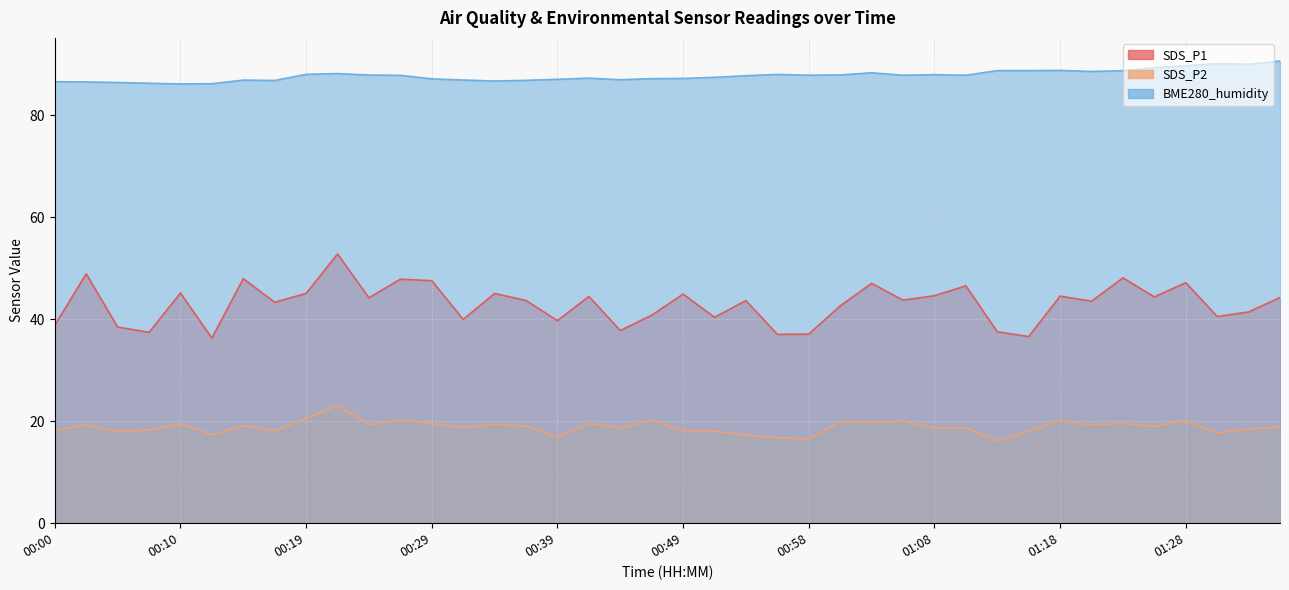

At which label does BME280_humidity first exceed 87?

00:19